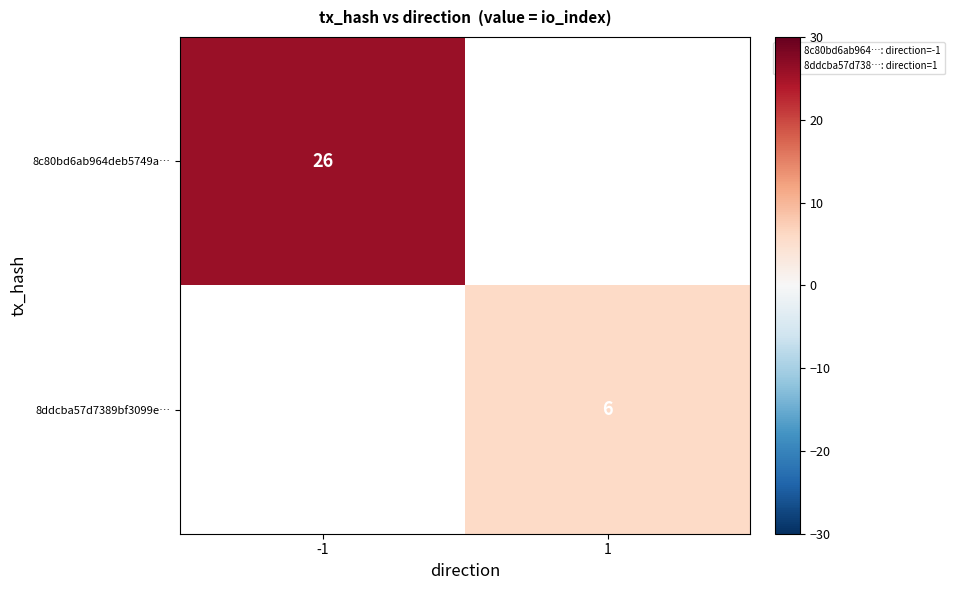

Count the number of categories in the chart.

2